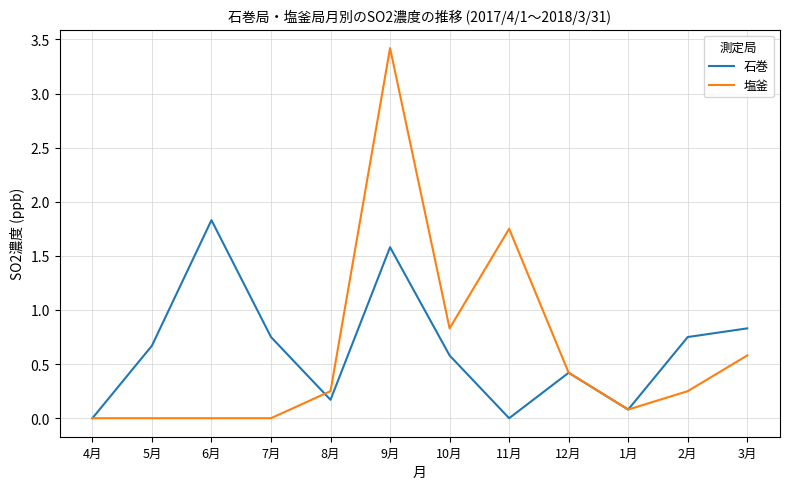

How many lines are shown in the chart?

2